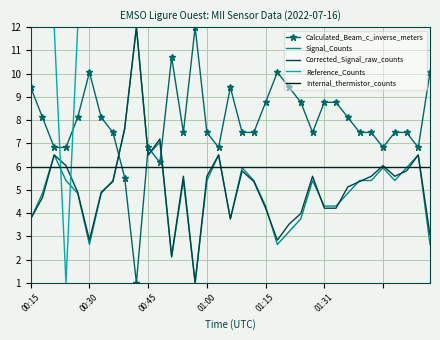

What is the smallest value displayed?

1.0